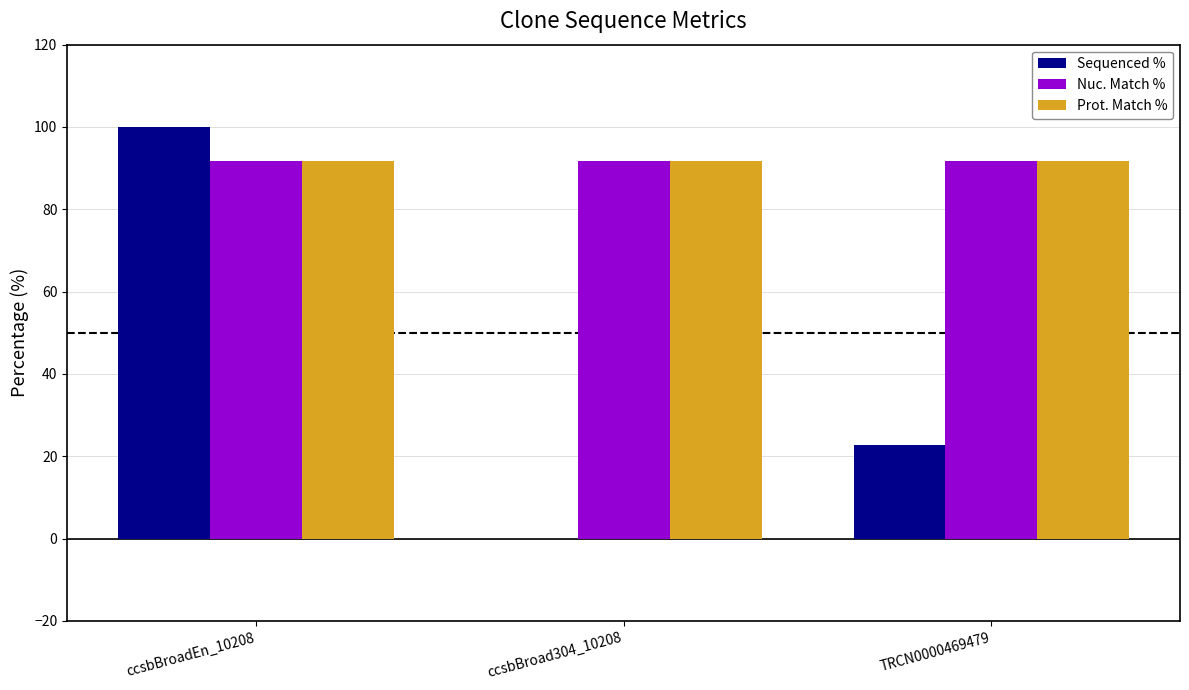

What is the sum of all Nuc. Match % values?

275.1